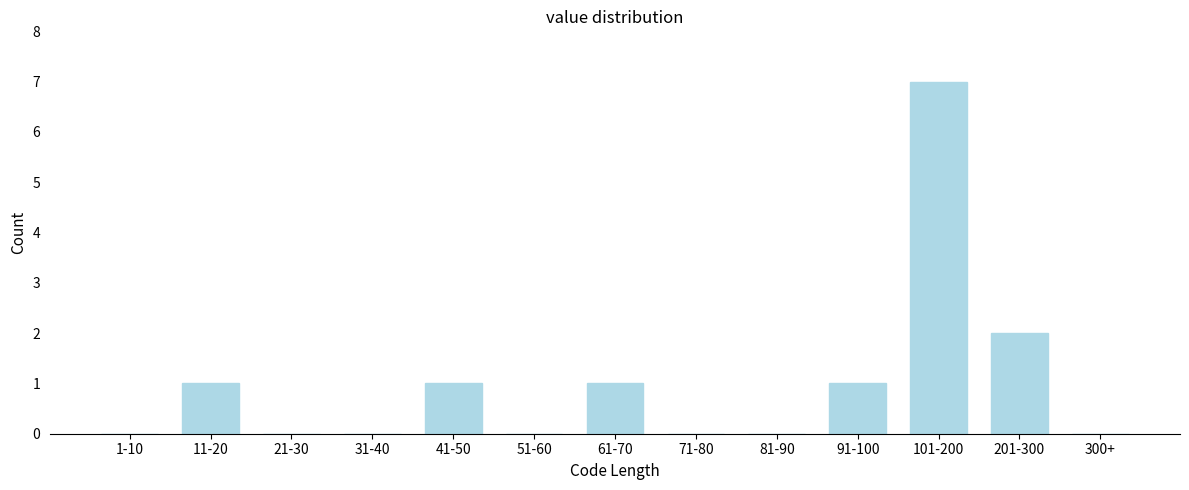

Reading left to right, list all the values displayed in this chart.

1-10=0	11-20=1	21-30=0	31-40=0	41-50=1	51-60=0	61-70=1	71-80=0	81-90=0	91-100=1	101-200=7	201-300=2	300+=0